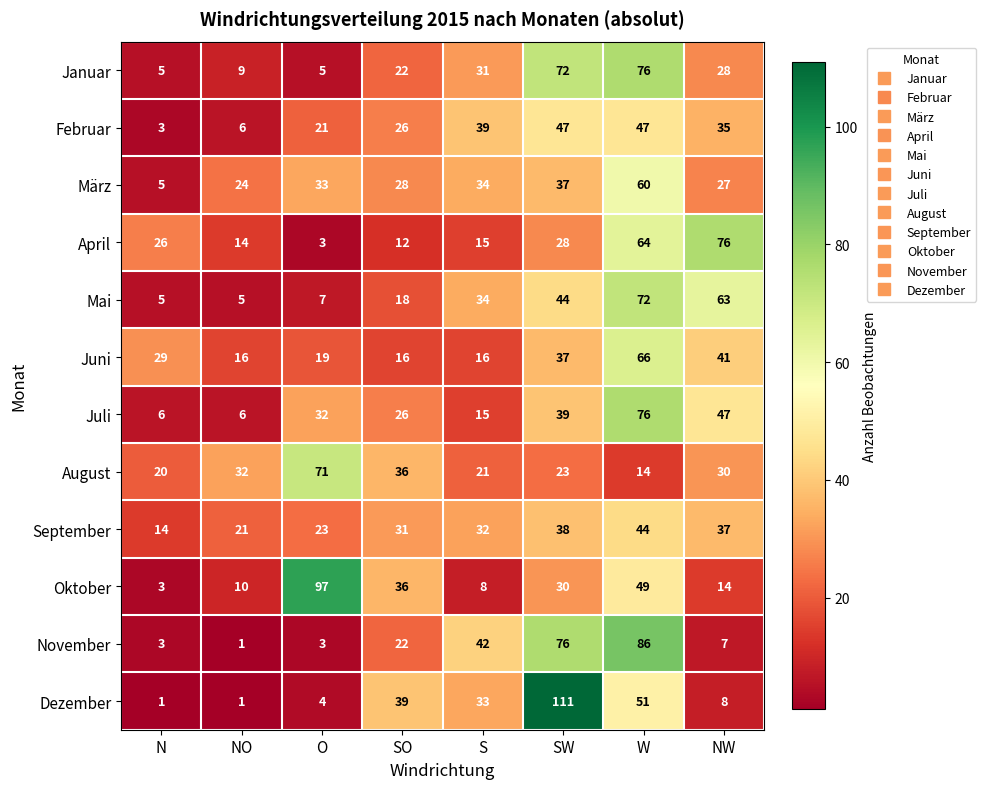

What is the spread (max minus min) of values at SO?

27